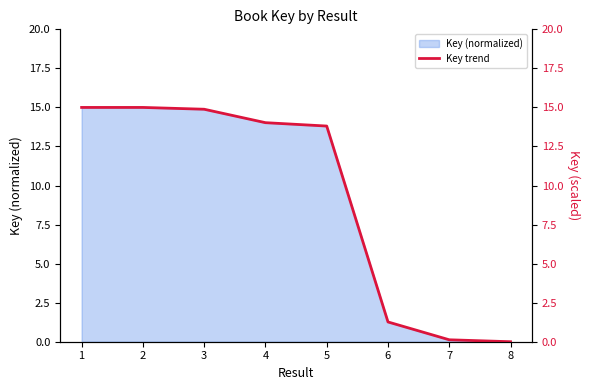

What is the difference between the values at 3 and 7?

14.8